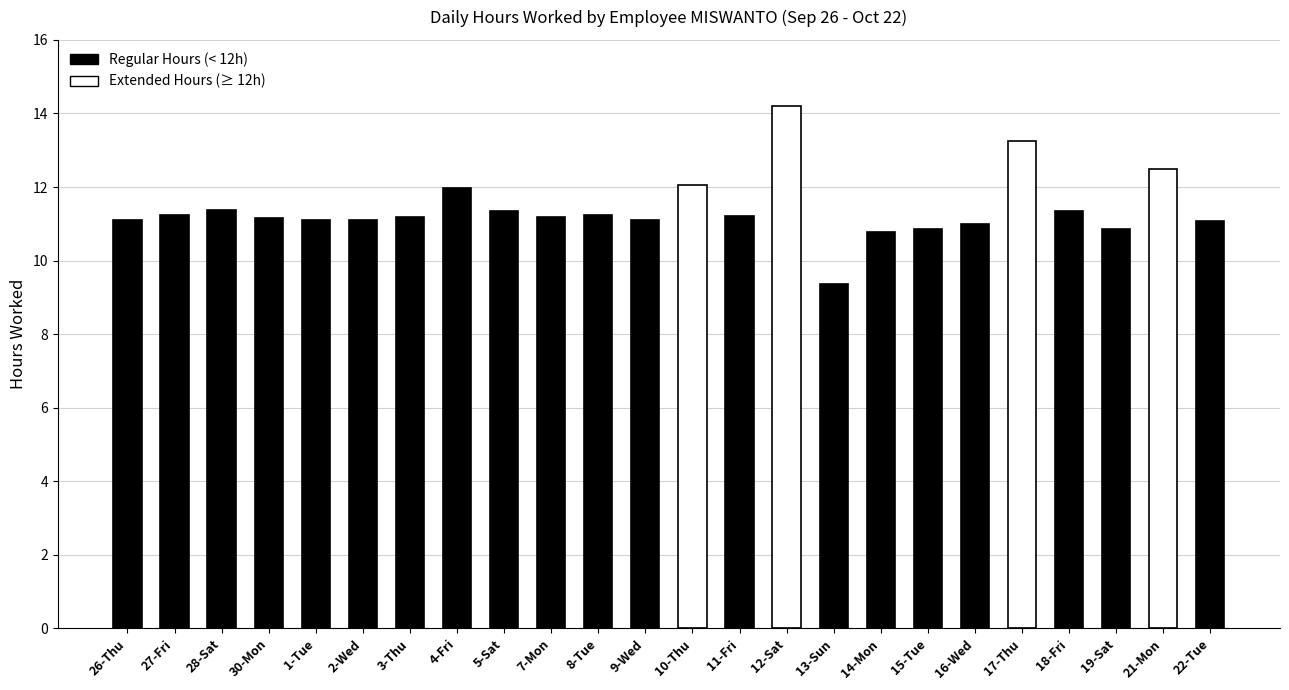

What is the value of the 13th bar from the left?

12.1